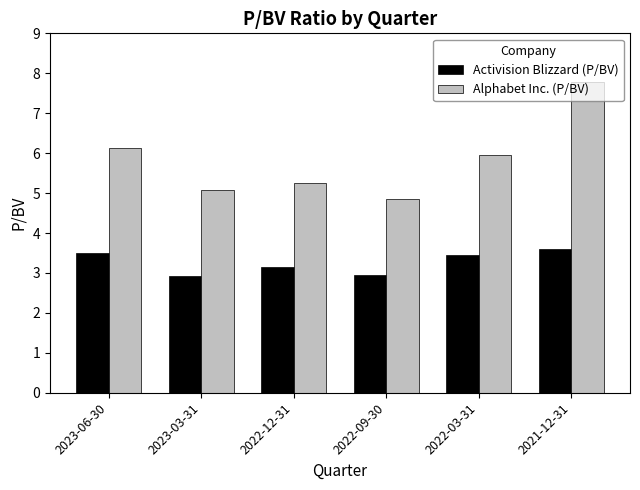

Which label corresponds to the largest value in the chart?

2021-12-31